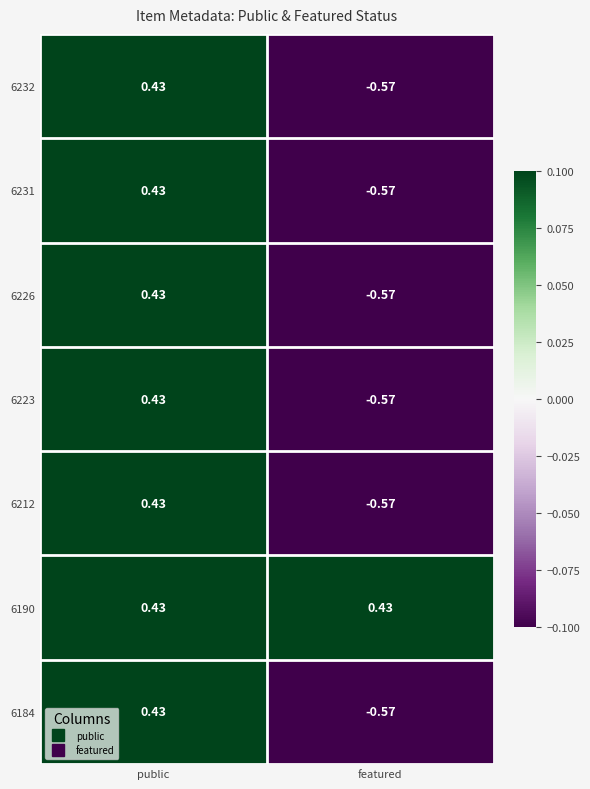

What is the total value across all series at featured?

-3.0